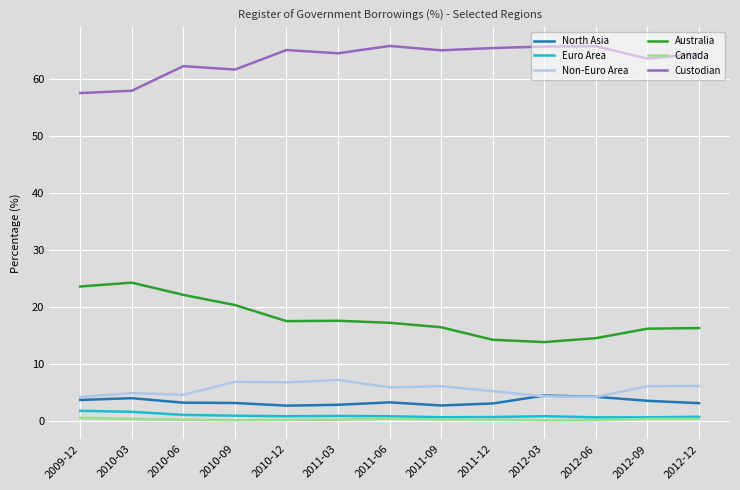

What is the highest value of the Custodian series?

65.9